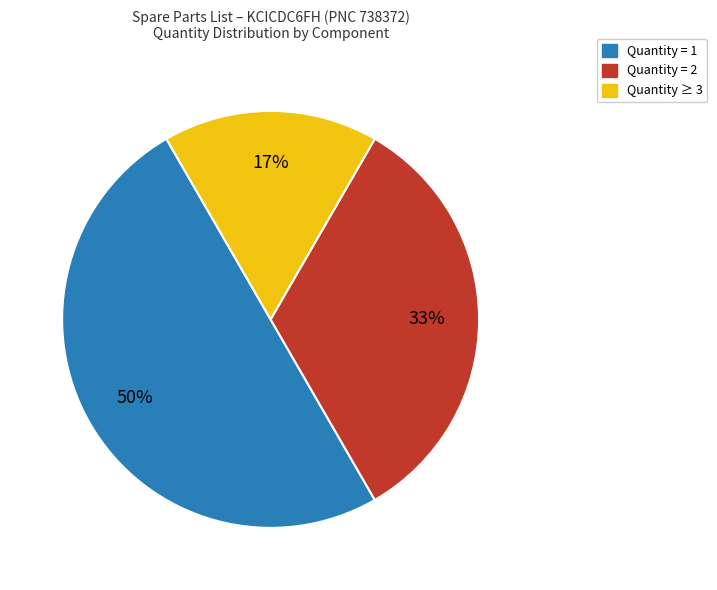

The Quantity = 1 slice represents 50% of the pie. True or false?

True